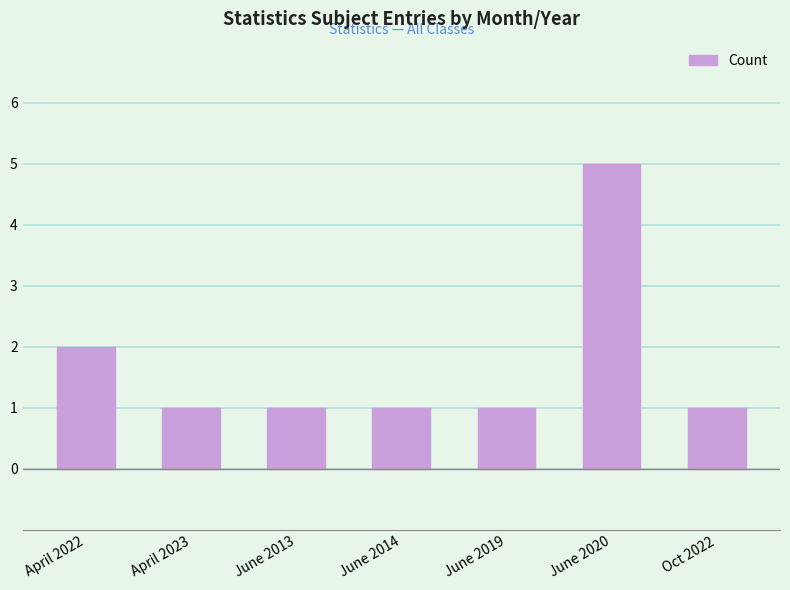

What is the change in value from April 2023 to June 2020?

+4